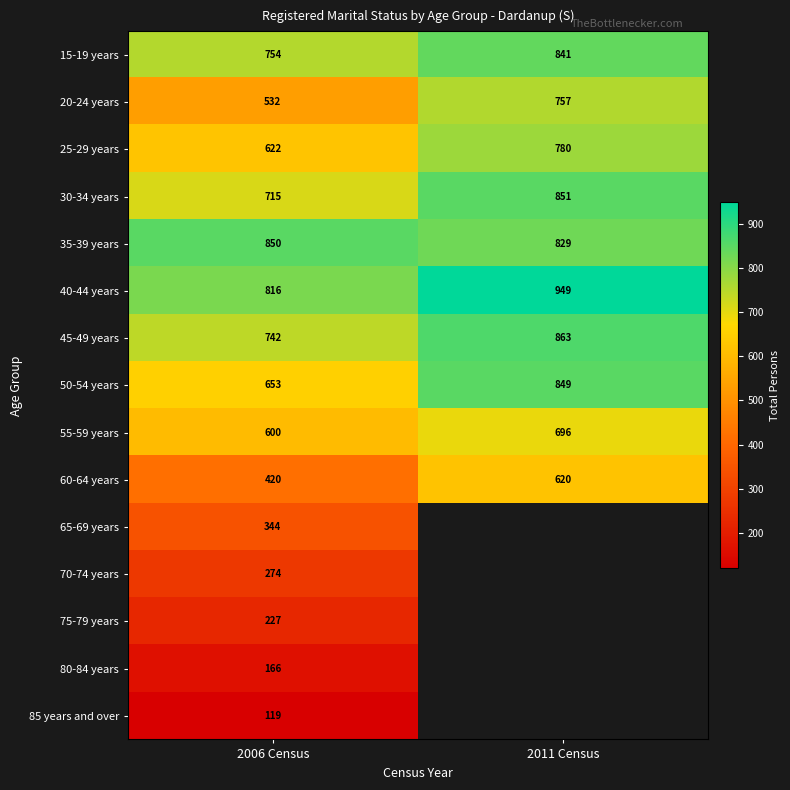

Is it true that 55-59 years equals 1015 at 2011 Census?

False